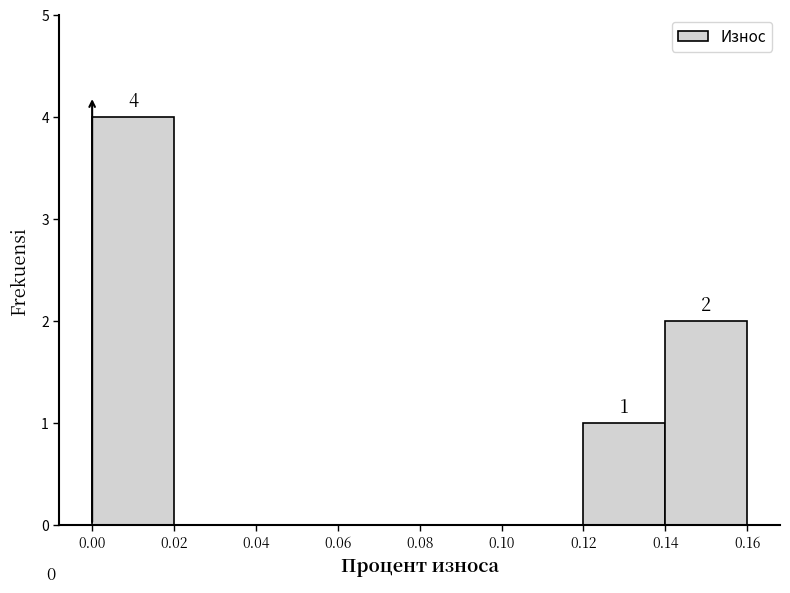

Which range on the x-axis has the tallest bar?

0.00 to 0.02